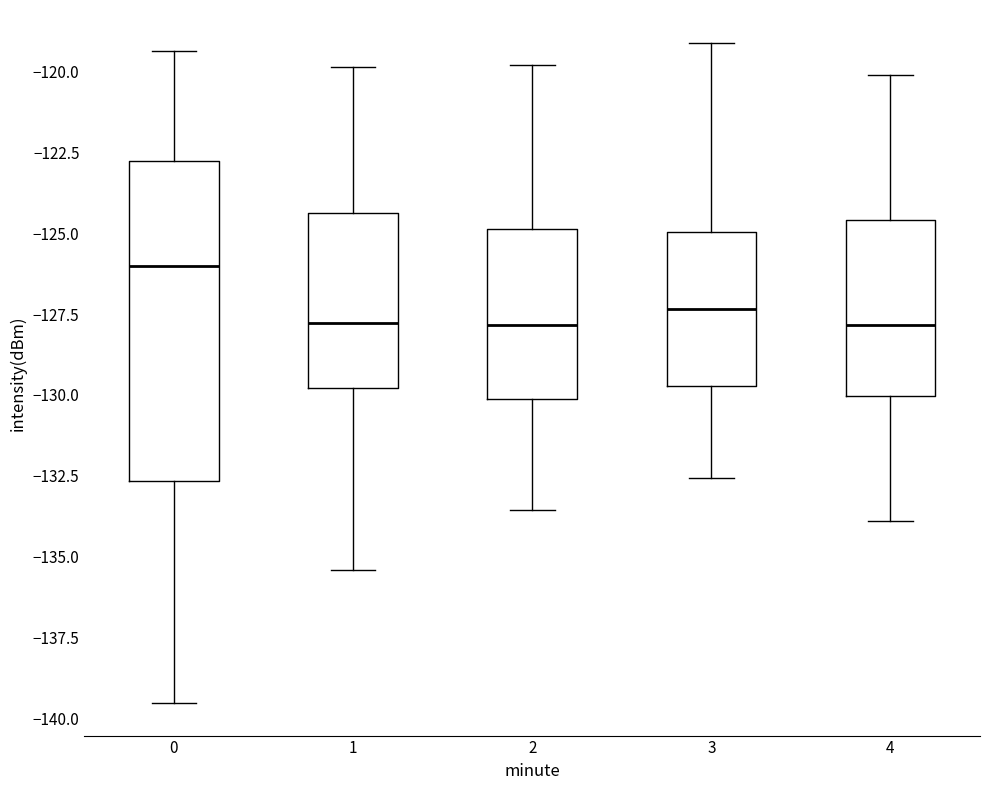

Comparing the boxes themselves (not the whiskers), which one is the tallest?

0